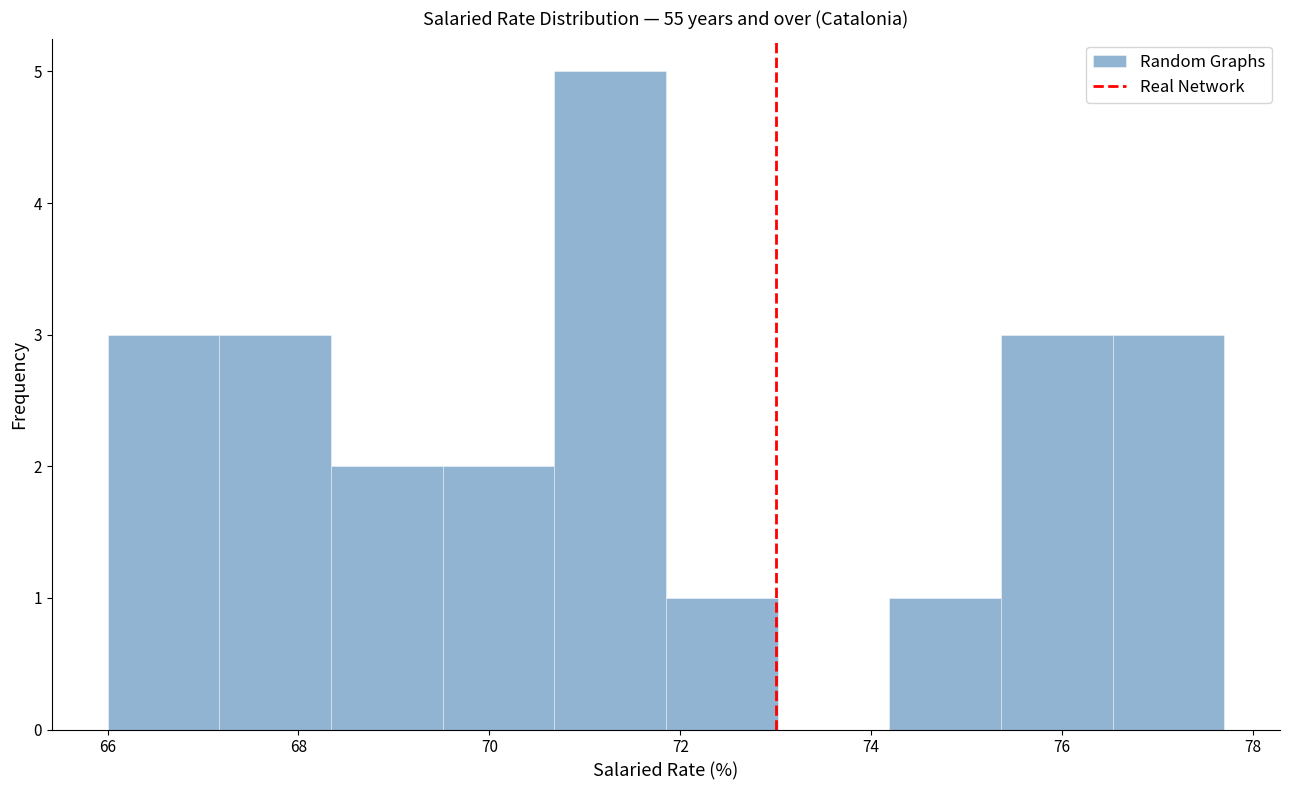

Over which range of the x-axis is the bar tallest?

70.6 to 71.8